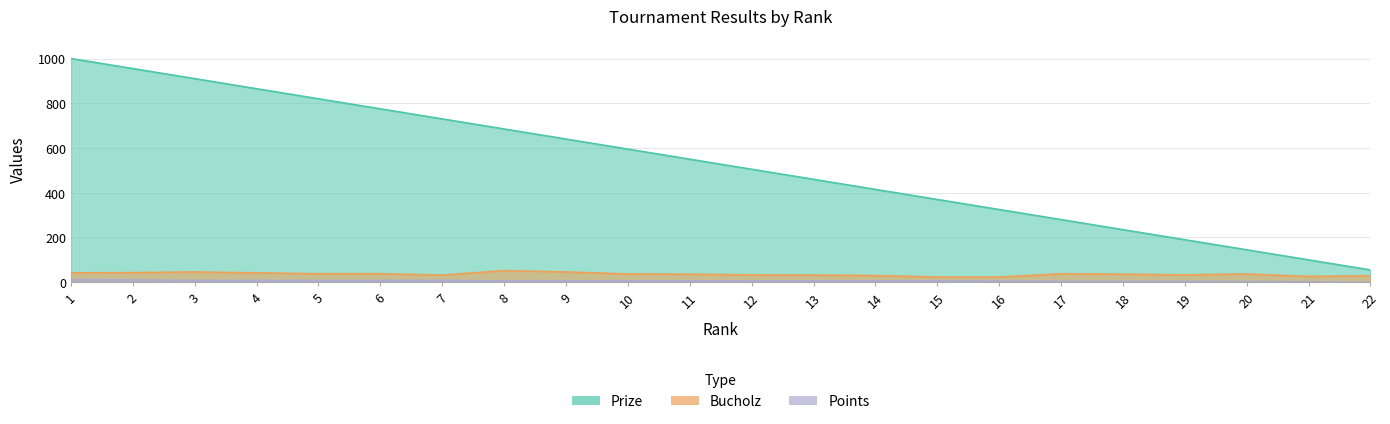

What is the approximate value of Points at 7?

8